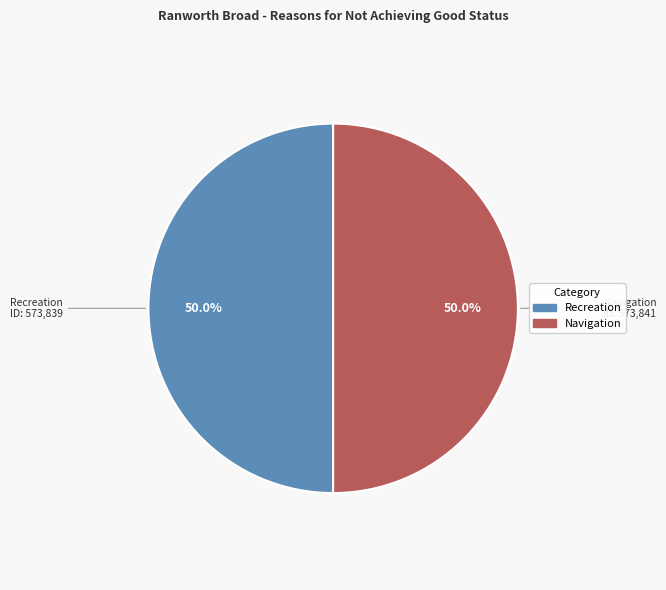

To the nearest percent, what is the average slice percentage?

50%